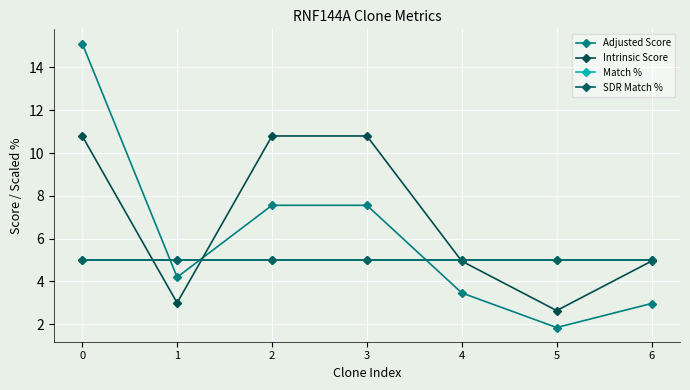

Does the chart have visible grid lines?

Yes